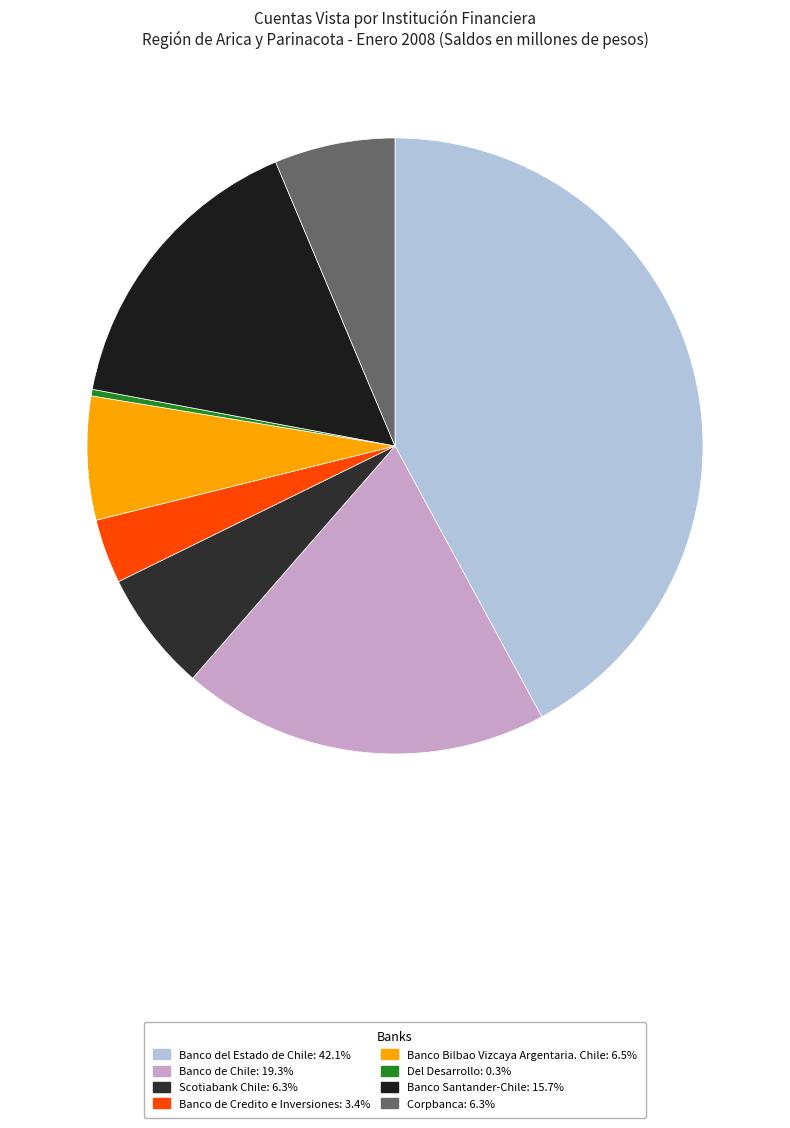

True or false: Banco de Chile accounts for 19% of the total.

True